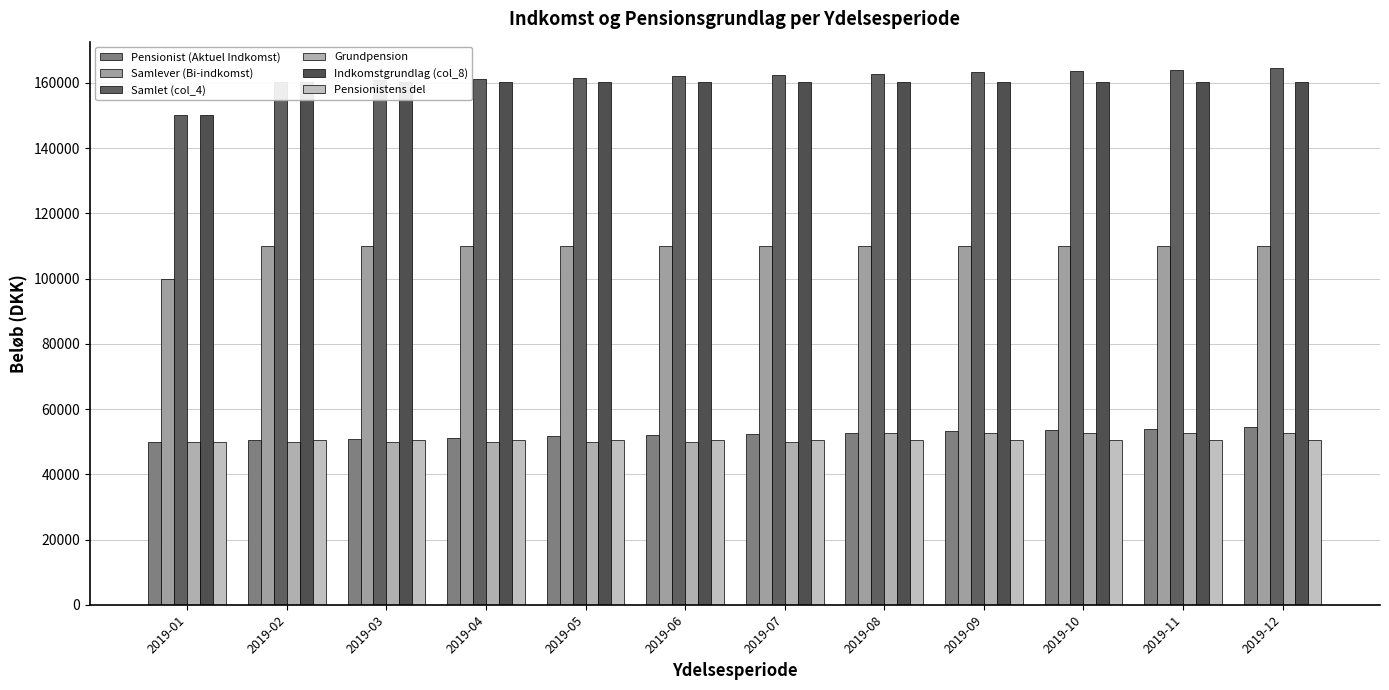

At which label does Indkomstgrundlag (col_8) reach its peak?

2019-02